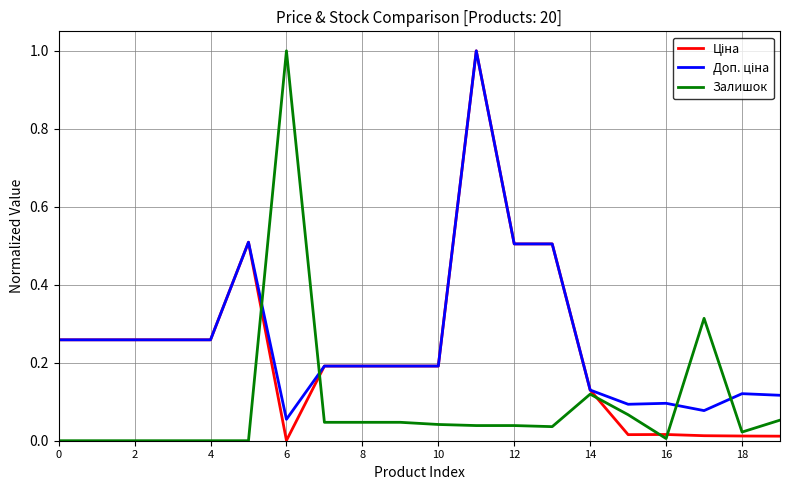

What is the greatest value displayed?

1.0